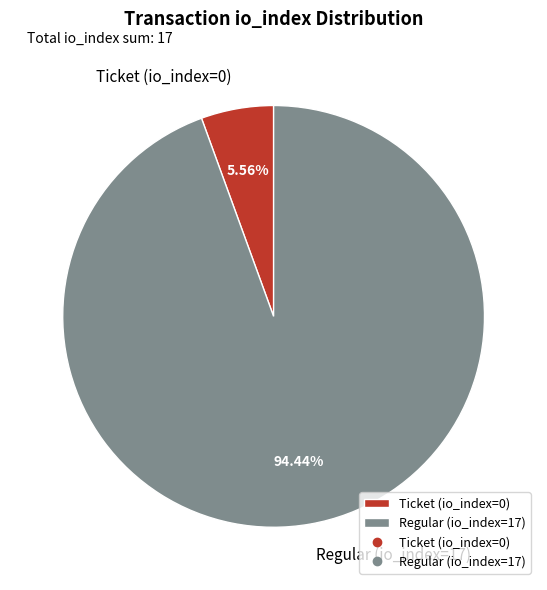

To the nearest percent, what is the average slice percentage?

50%